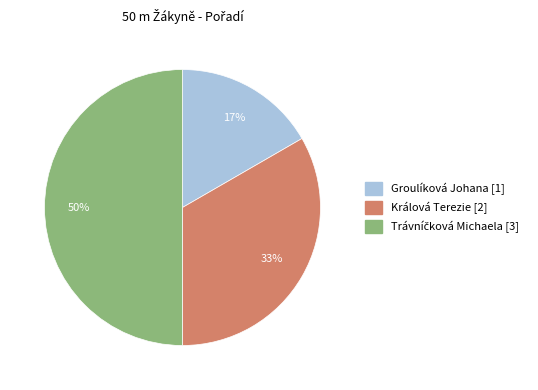

To the nearest percent, what portion does Groulíková Johana represent?

17%